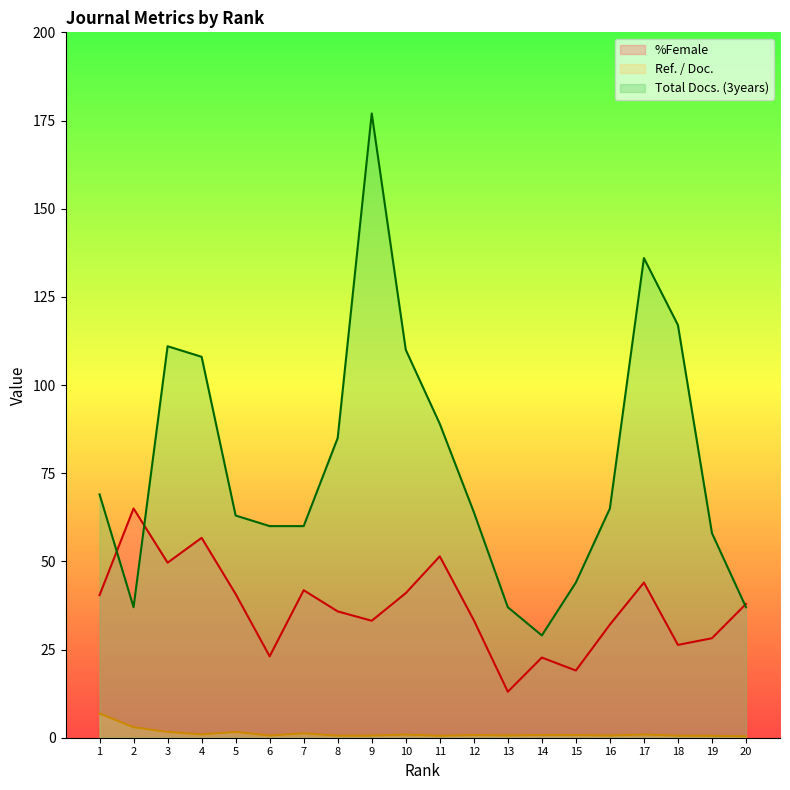

What is the value of the %Female point at the 2nd from the left?

65.0